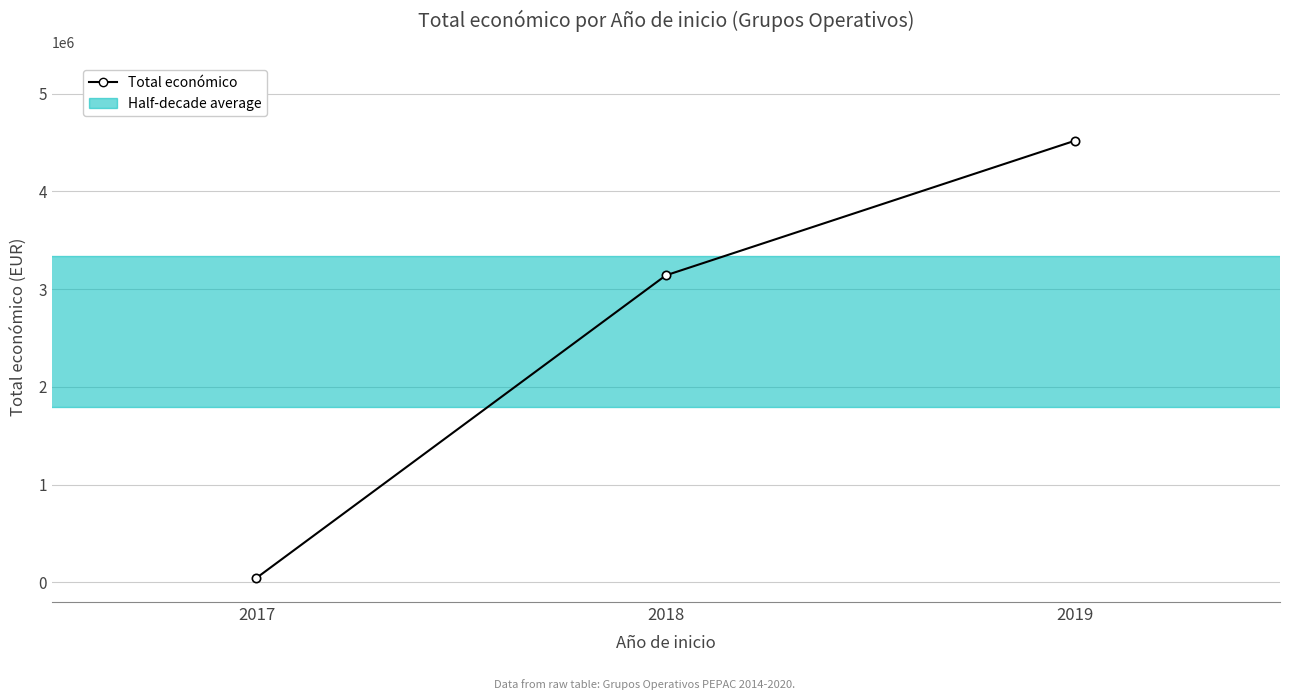

Is it true that the value at 2019 is 7724508?

False